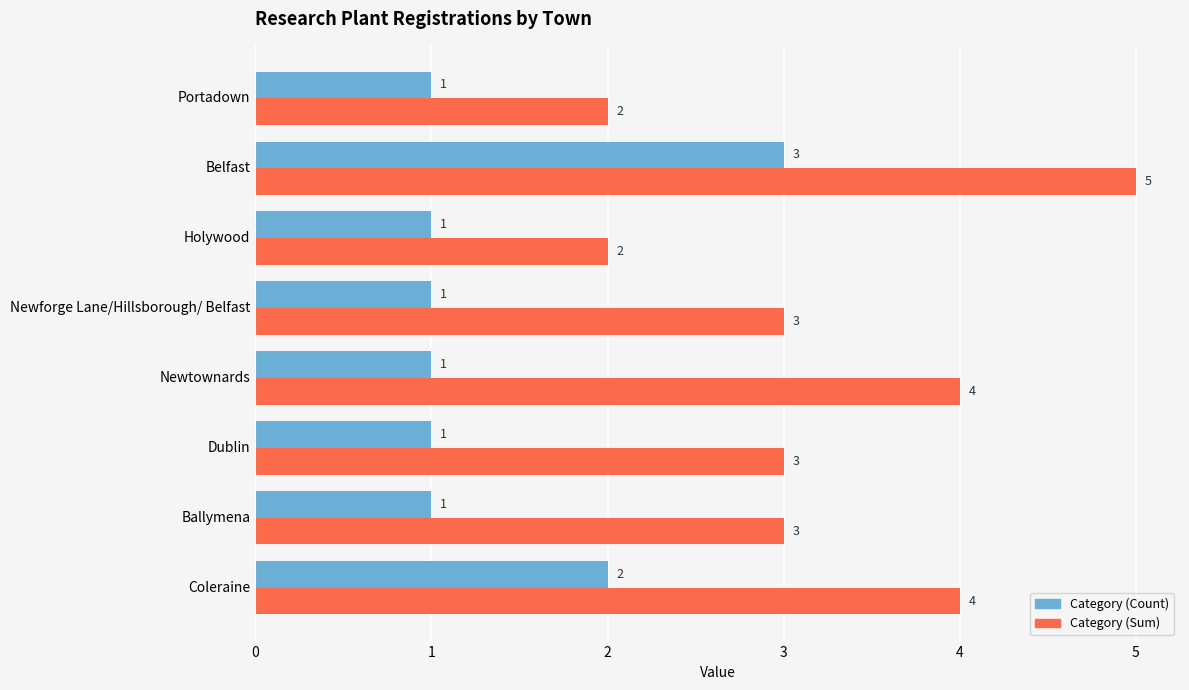

At which category does the chart reach its peak across all series?

Belfast